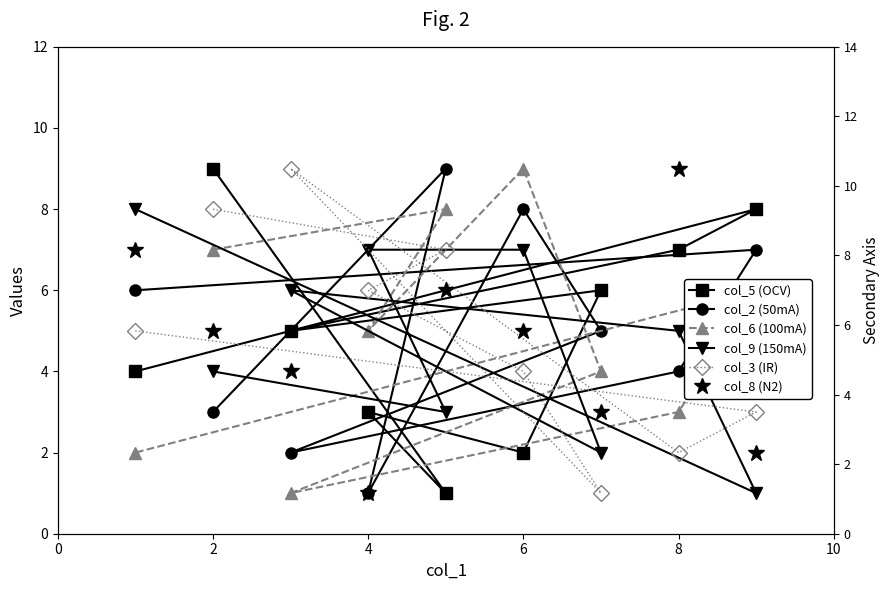

What is the minimum value shown in the chart?

1